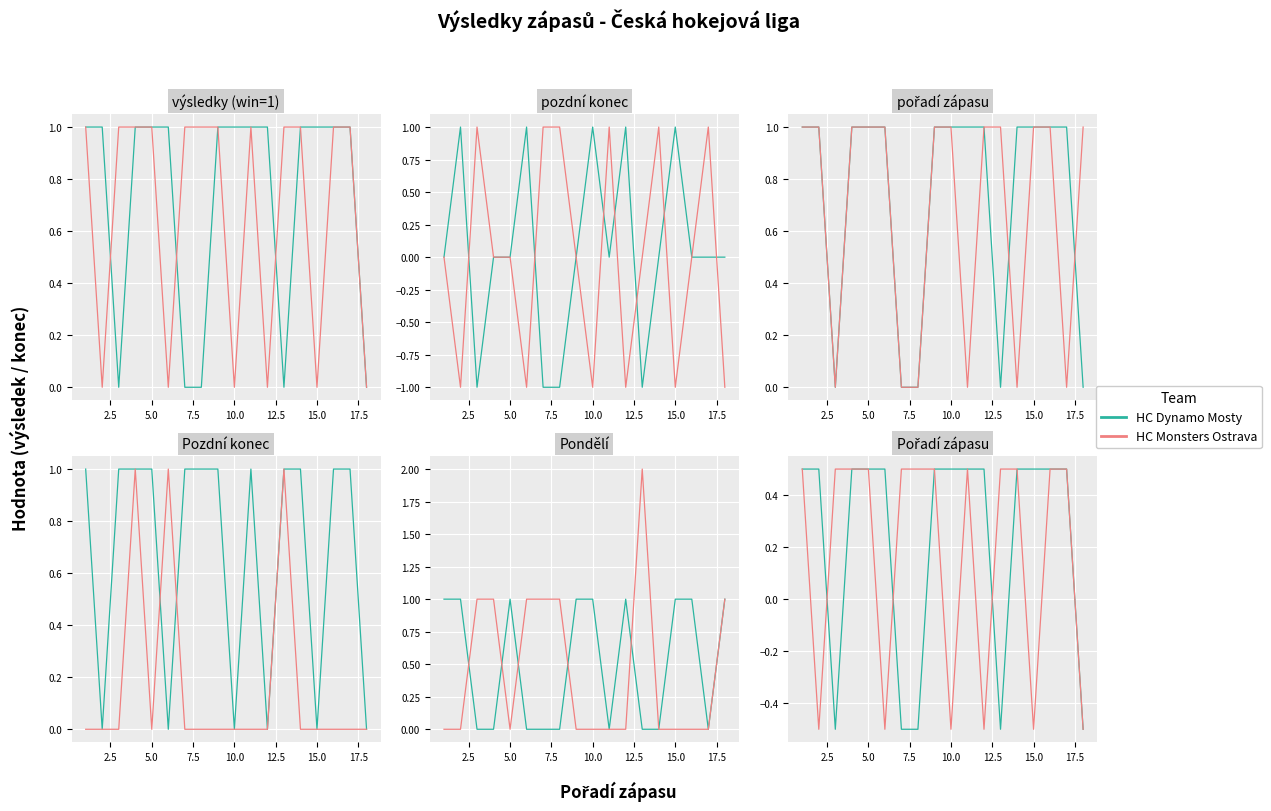

How many times do HC Monsters Ostrava and HC Dynamo Mosty cross each other?

3